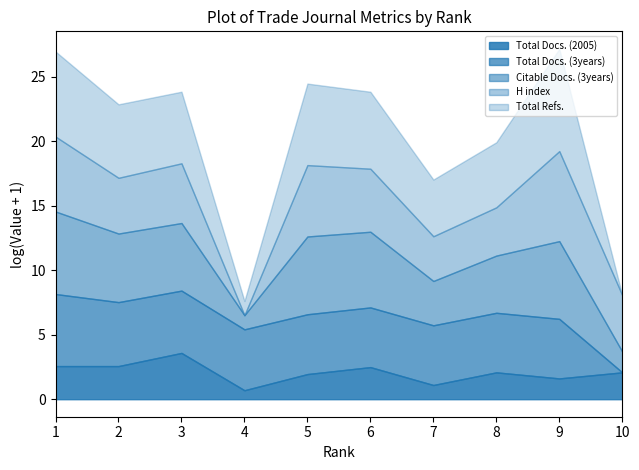

At which category does H index reach its first local peak?

3